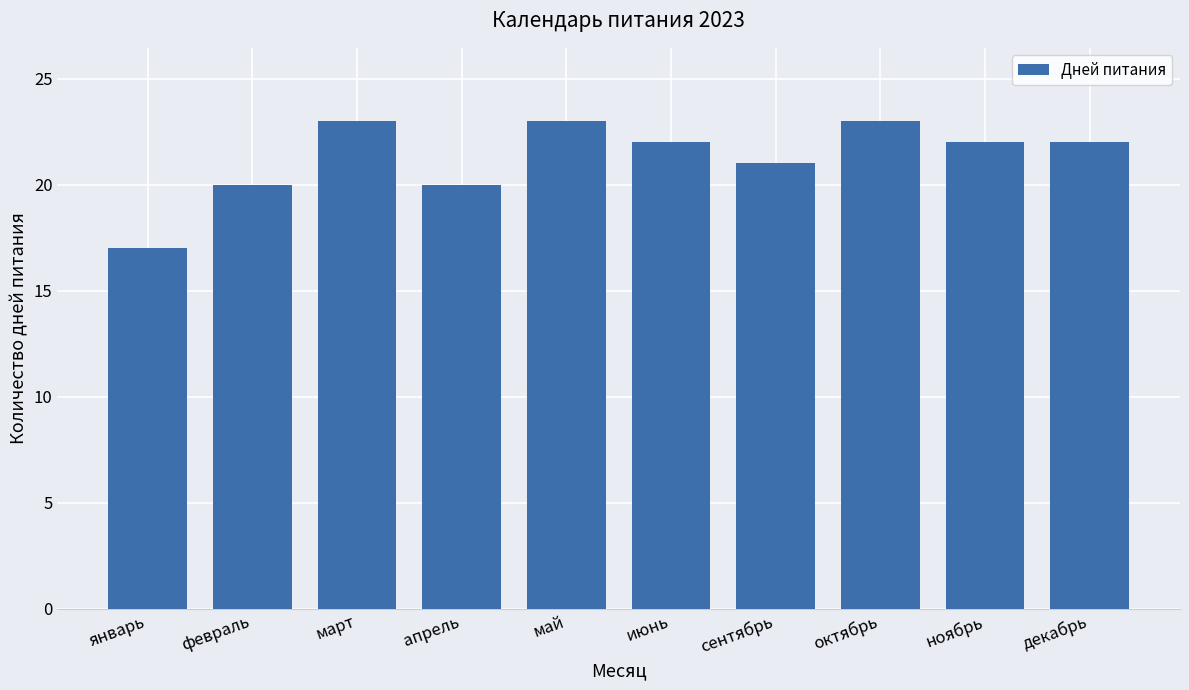

What is the greatest value displayed?

23